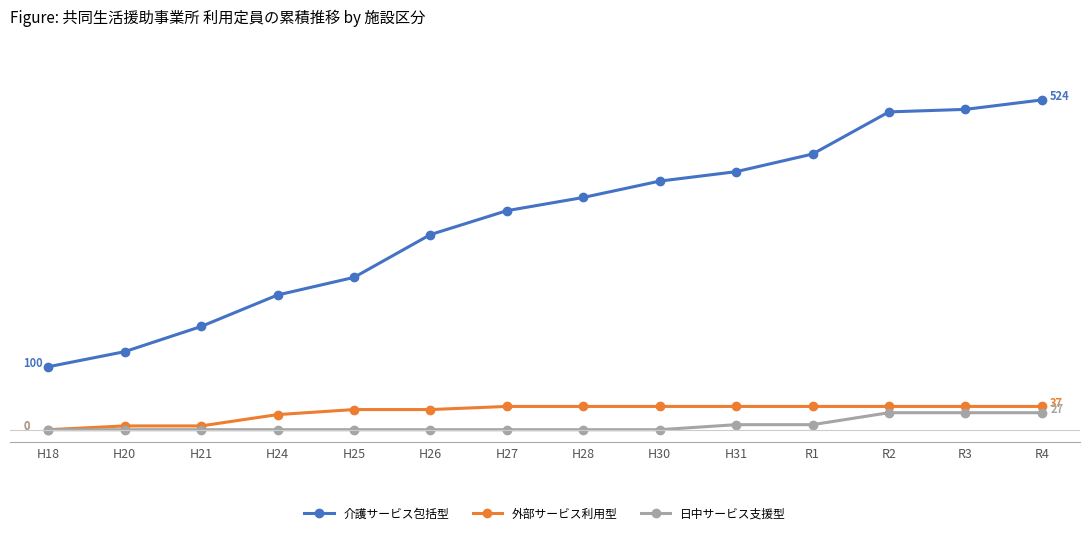

The 外部サービス利用型 series shows 37 at H27. True or false?

True